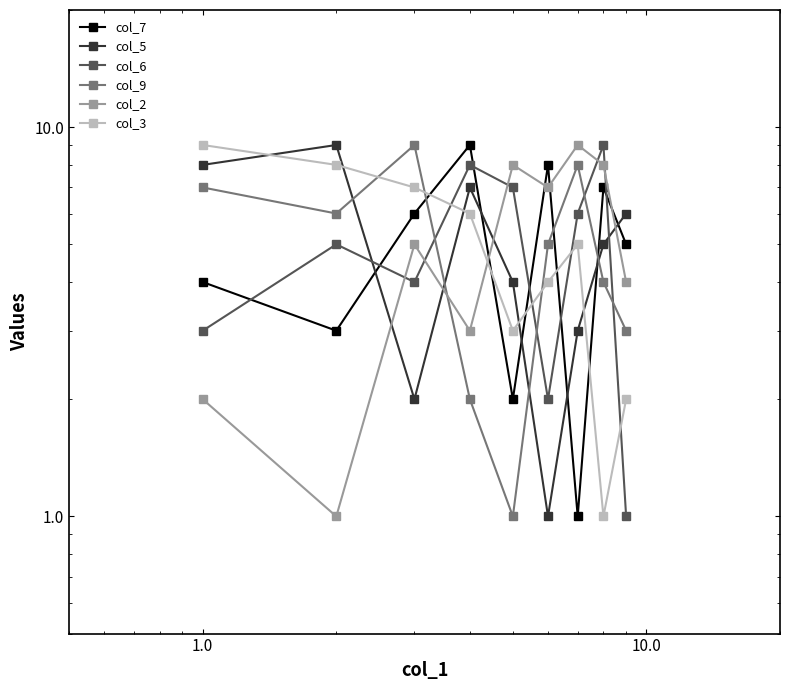

True or false: col_5 has a value of 0 at 1.0.

False